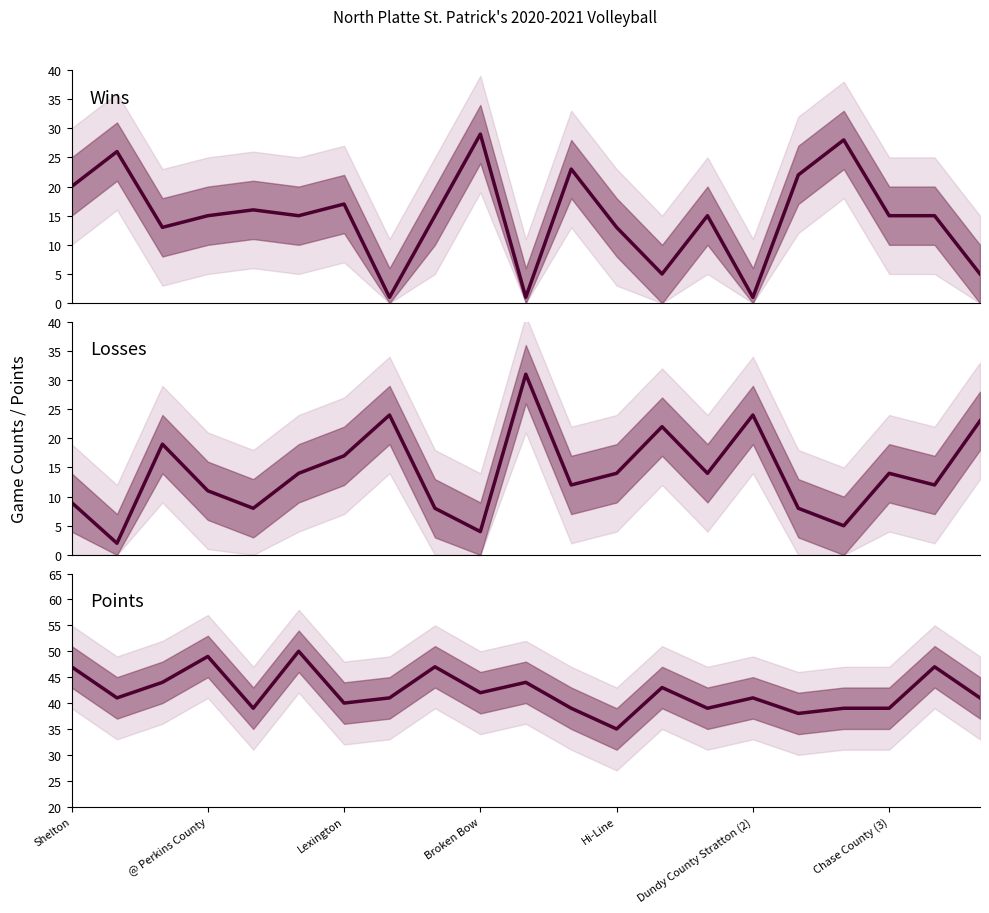

What is the difference between the Losses values at 17 and 8?

3